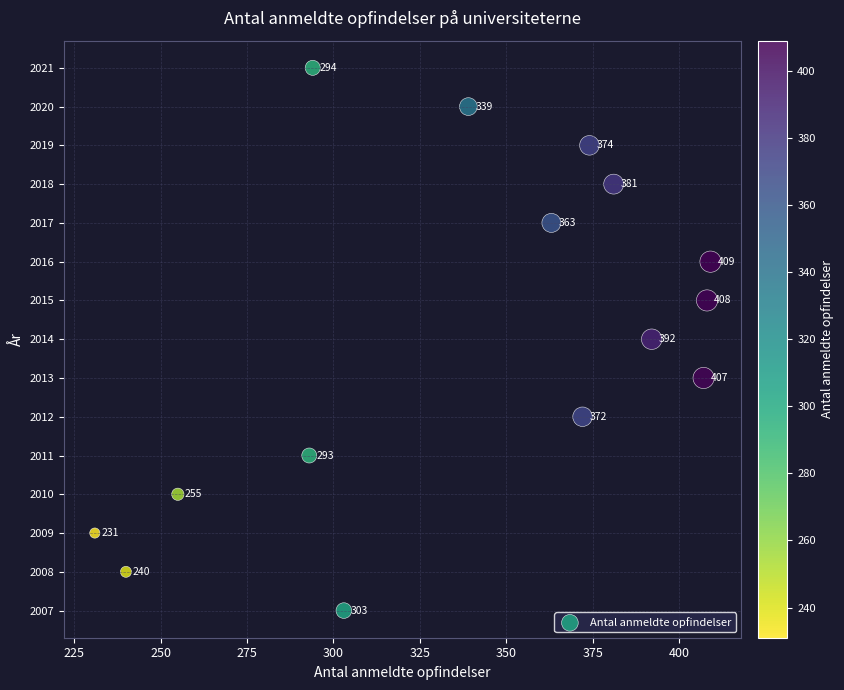

What Y value in the scatter plot is closest to 2014?

2014